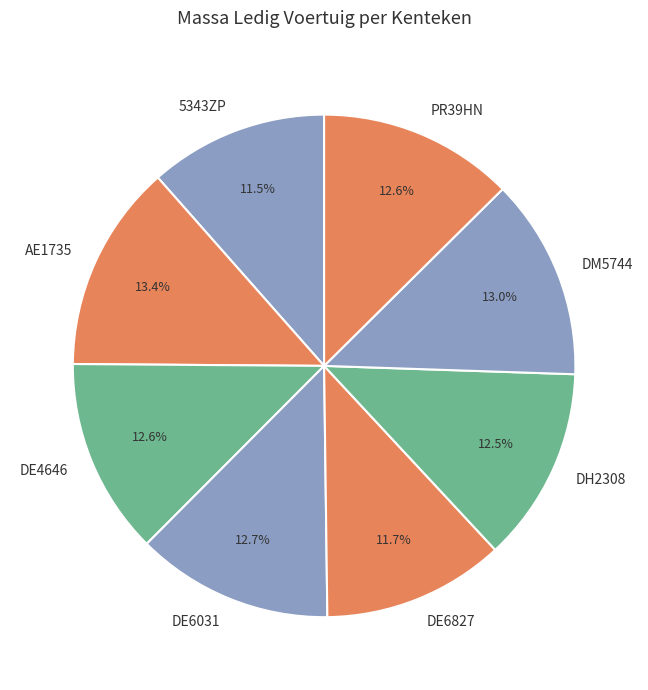

To the nearest percent, what portion does DE6031 represent?

13%